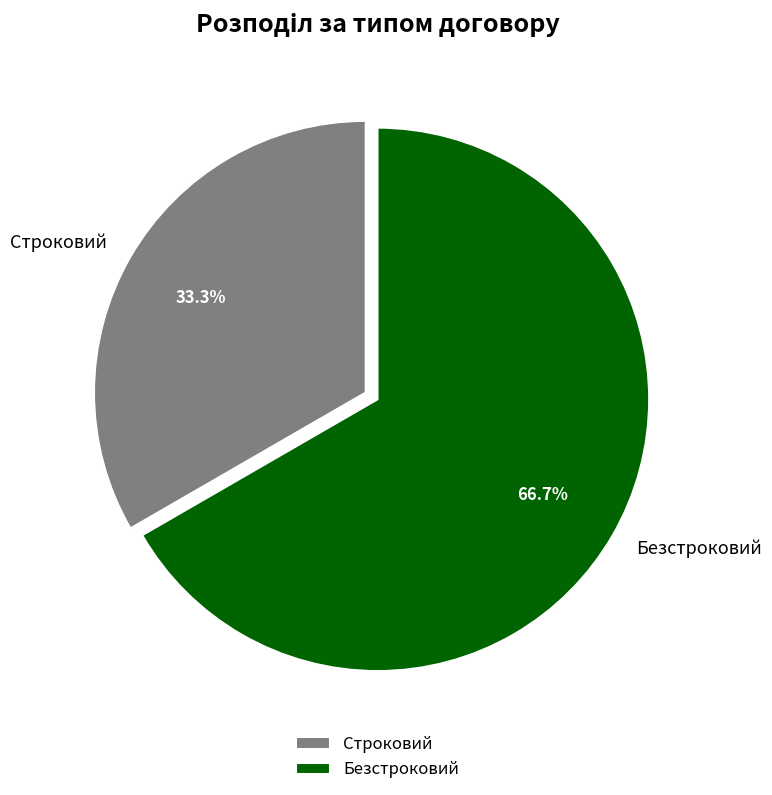

Which slice is the largest?

Безстроковий